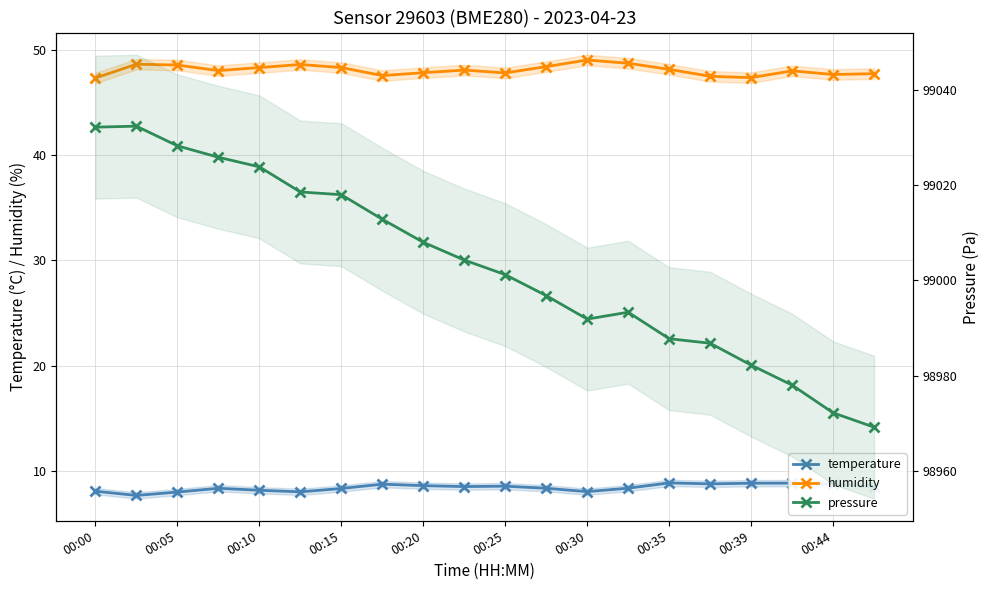

True or false: humidity has a value of 28.5 at 13.

False